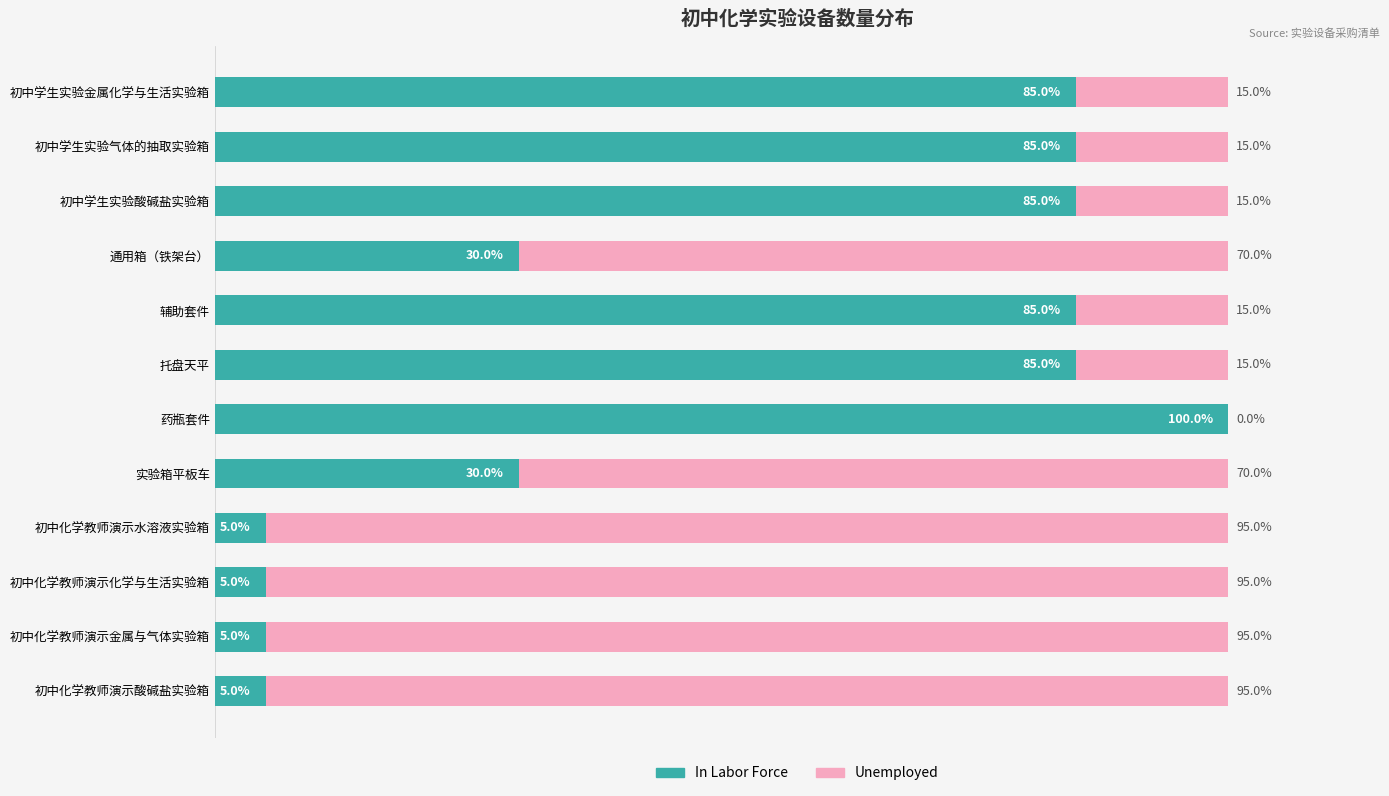

What are all the series names shown in the legend?

In Labor Force, Unemployed